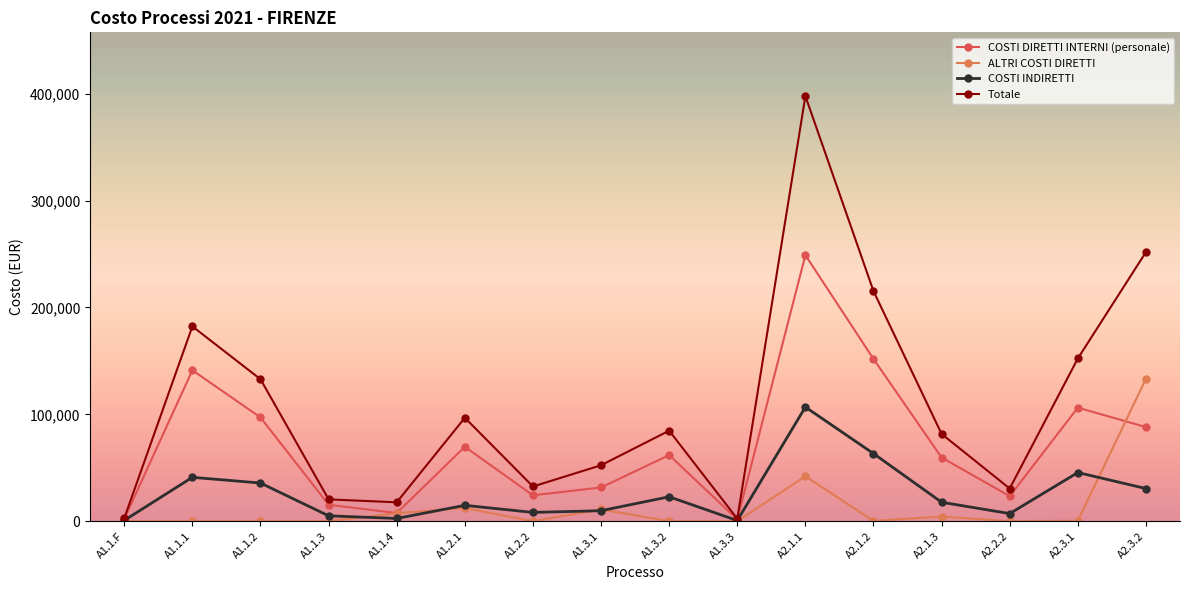

What is the label of the 3rd point from the right?

A2.2.2